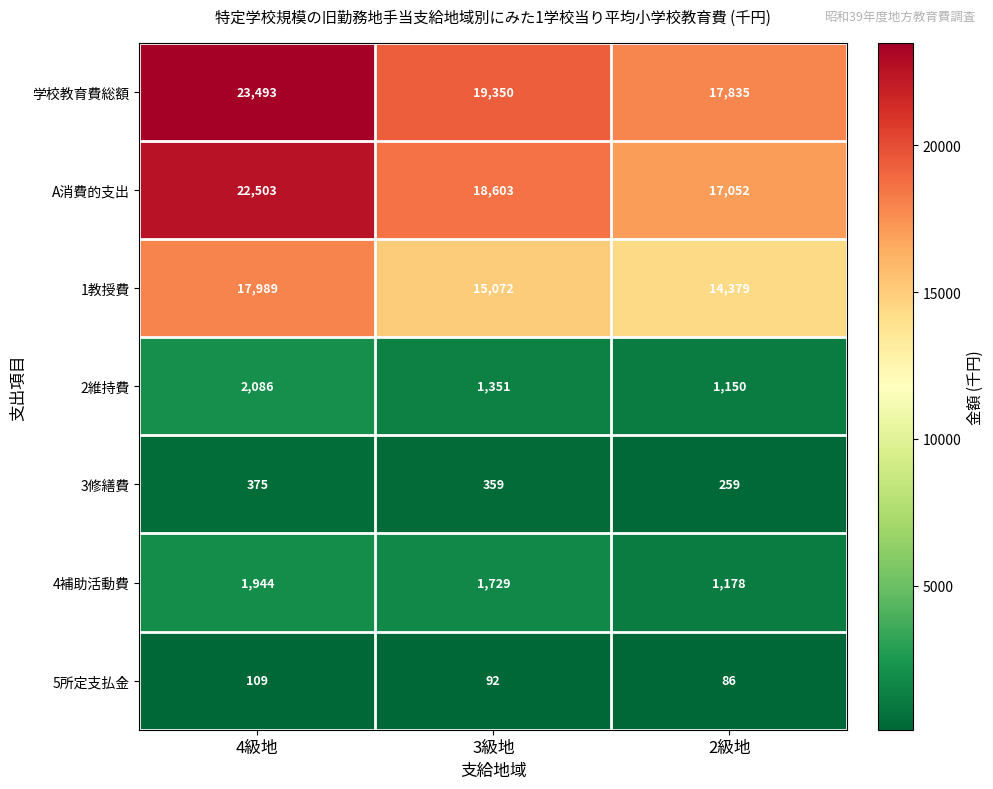

How many categories are shown in the chart?

3